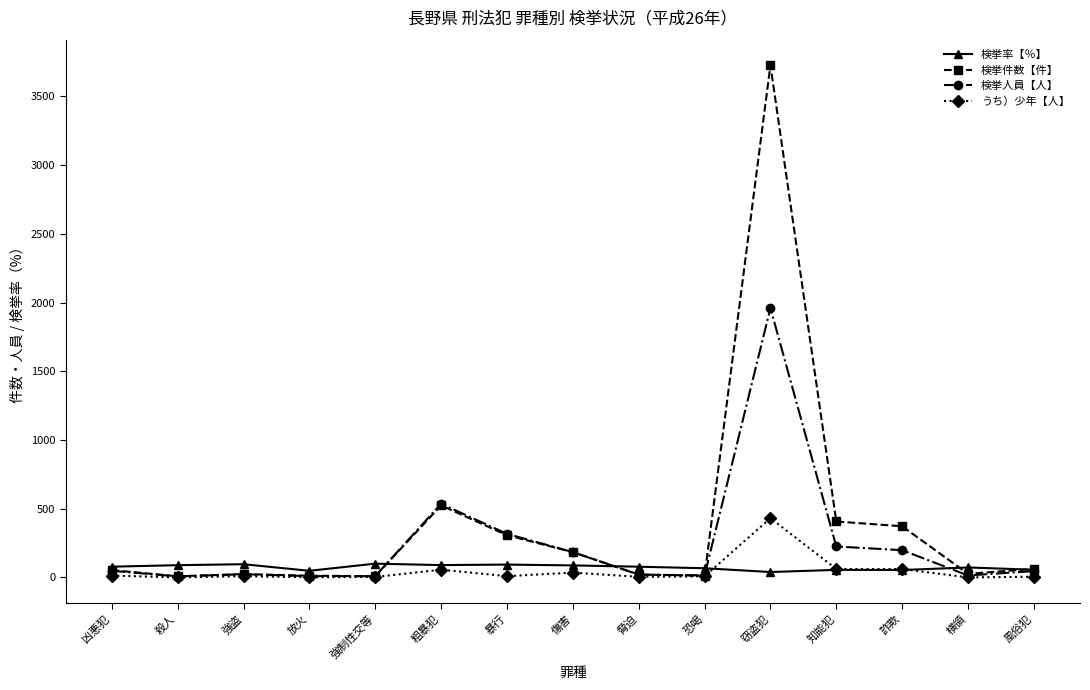

What is the sum of the 検挙人員【人】 values at 暴行 and 粗暴犯?

853.0